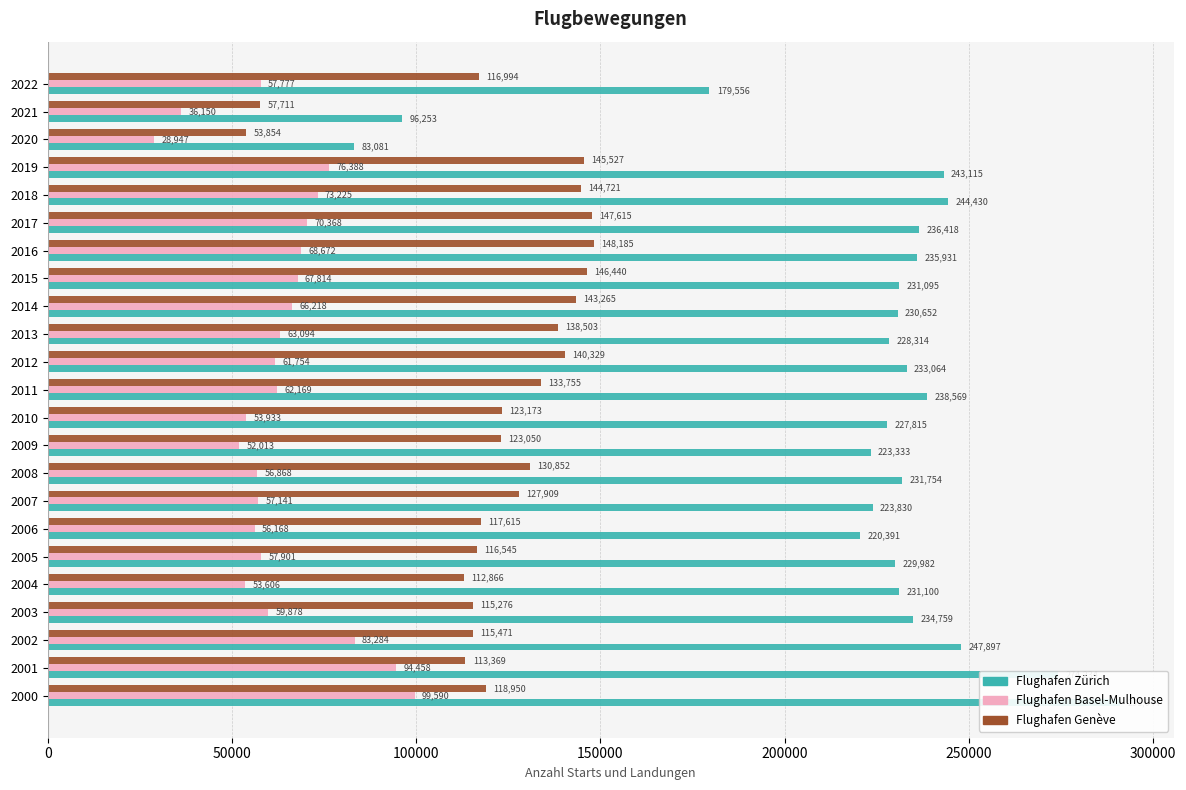

What are all the series names shown in the legend?

Flughafen Zürich, Flughafen Basel-Mulhouse, Flughafen Genève